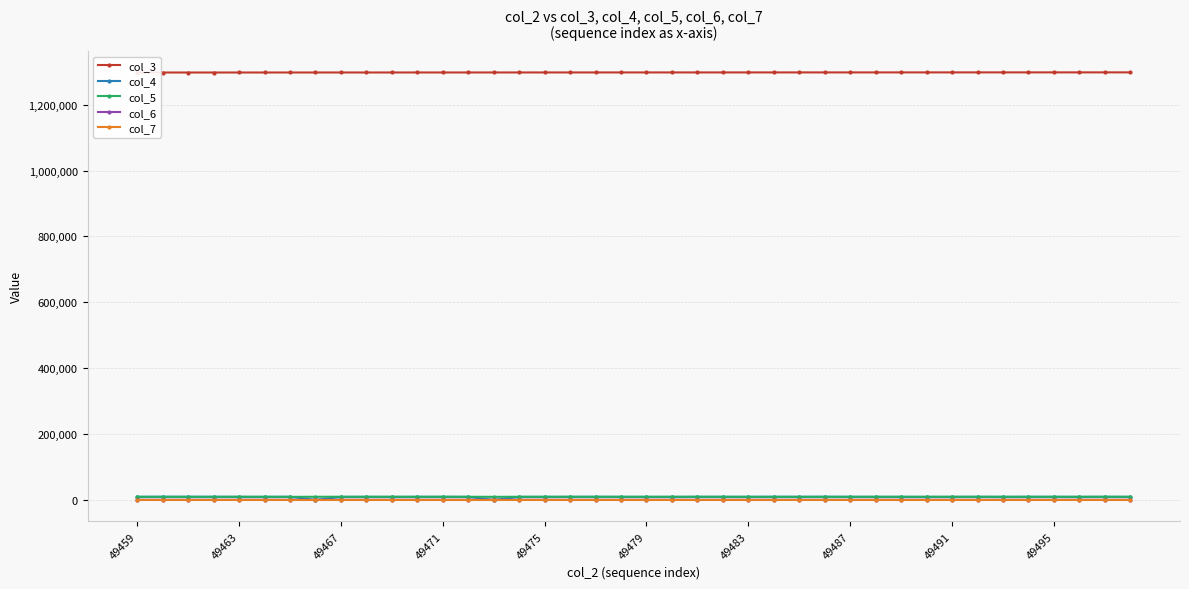

In col_4, how many points are higher than both neighbors (excluding endpoints)?

9